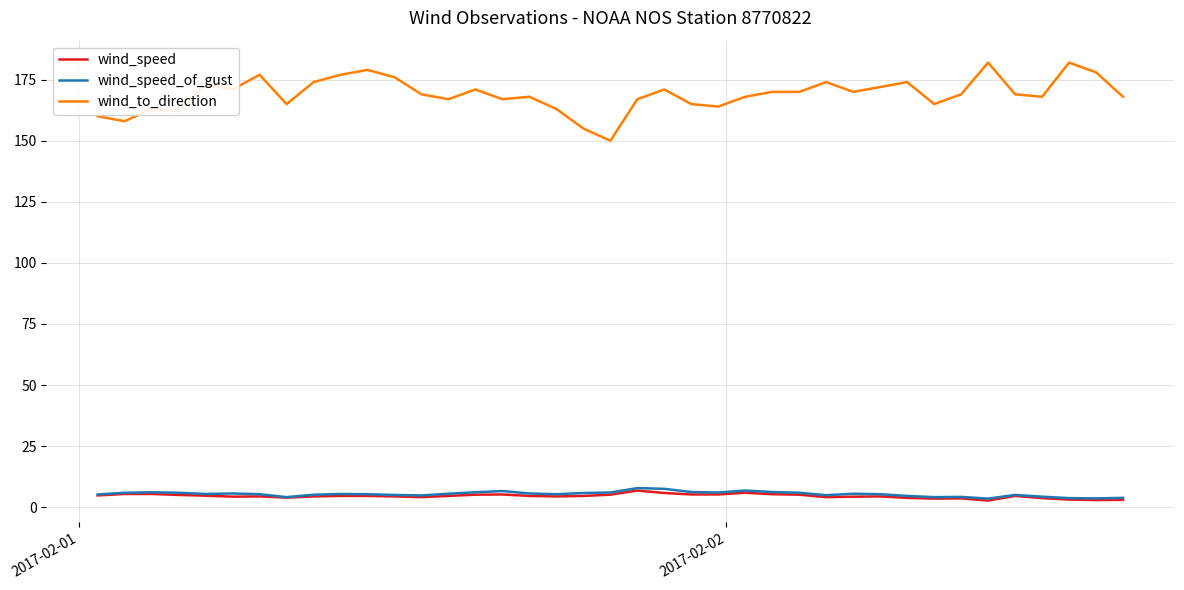

Which series has the largest range (max minus min)?

wind_to_direction